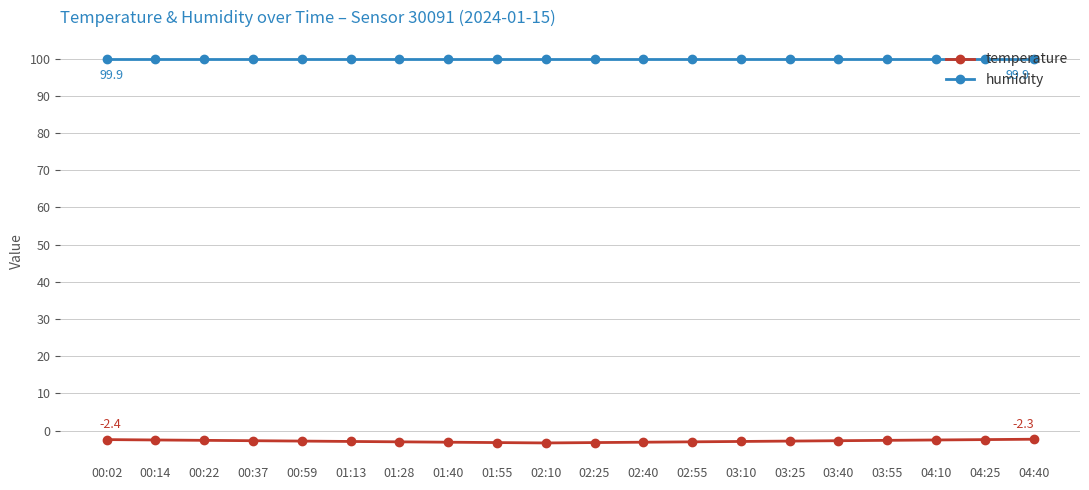

What is the greatest value displayed?

99.9